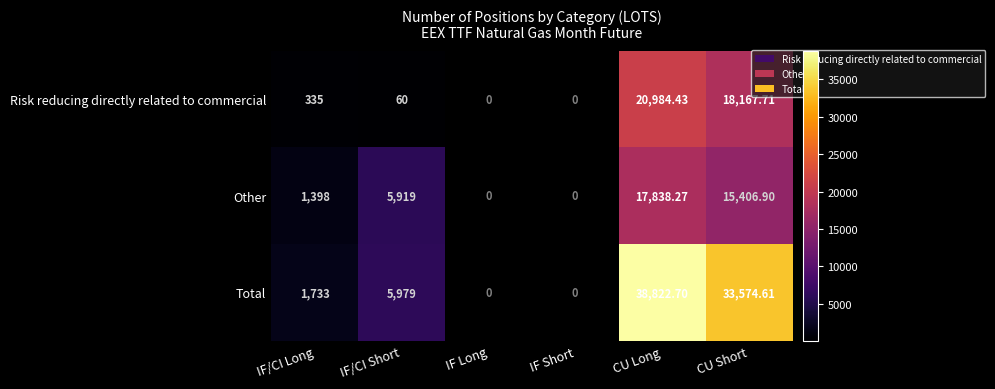

At IF/CI Long, list the series in order from largest to smallest.

Total, Other, Risk reducing directly related to commercial